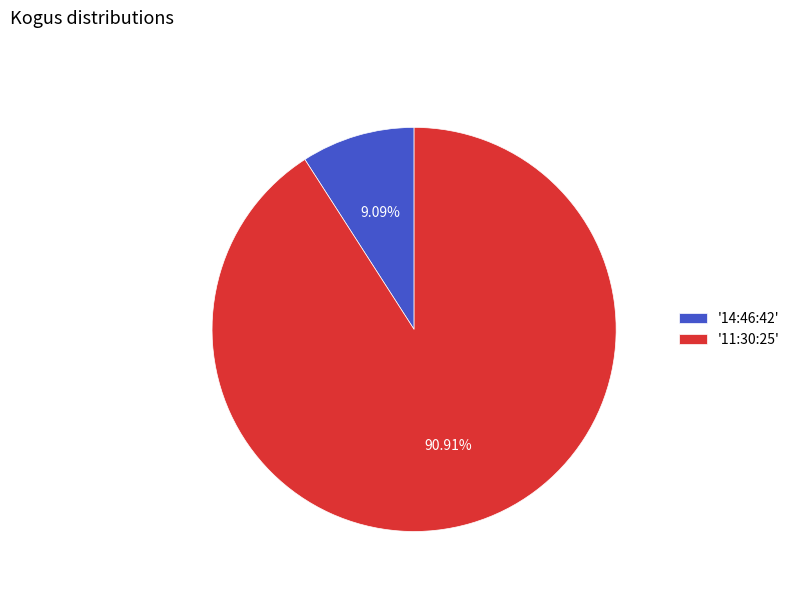

Which slice is the largest?

'11:30:25'